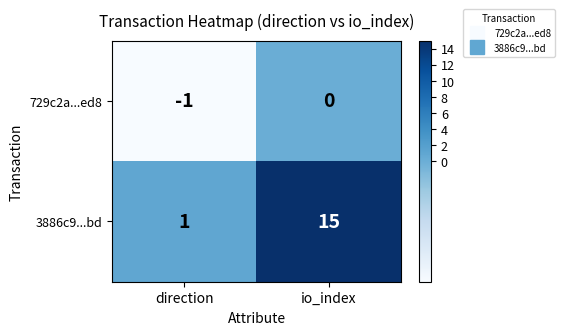

Reading left to right, what are all the values shown in this chart?

729c2a...ed8: direction=-1	io_index=0
3886c9...bd: direction=1	io_index=15